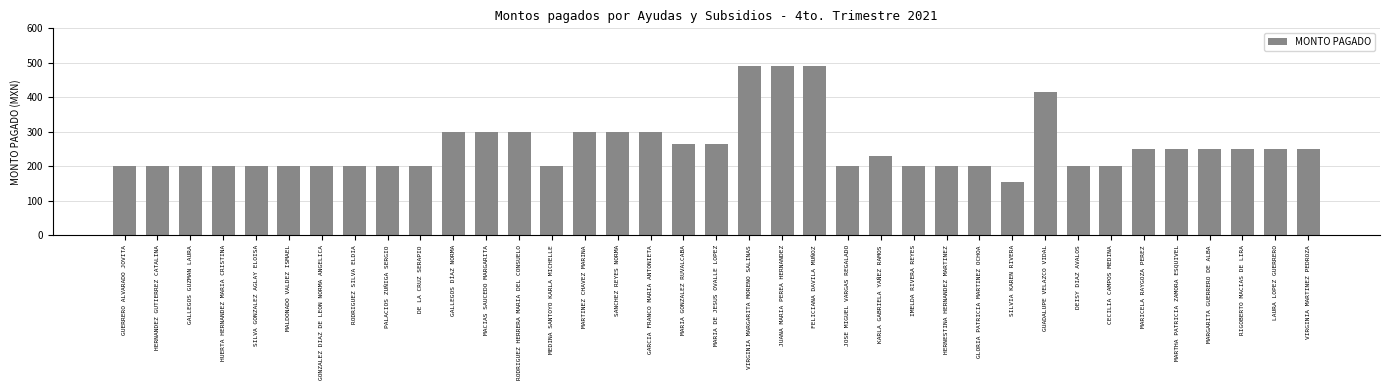

Are the bars horizontal?

No